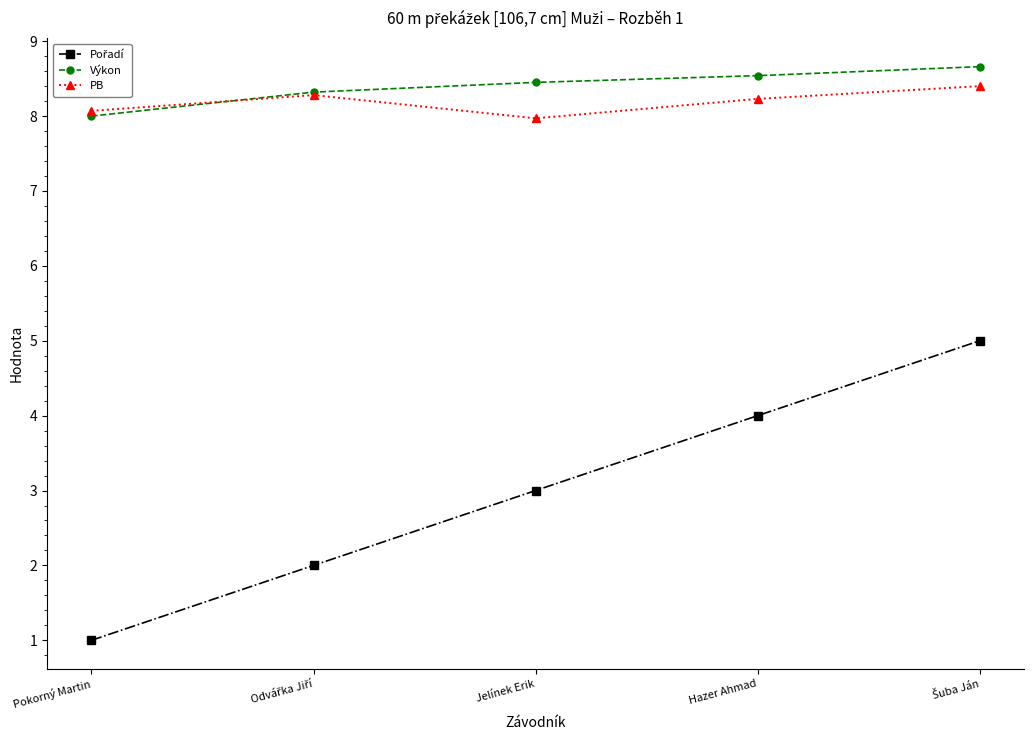

Read the PB value at Jelínek Erik.

8.0